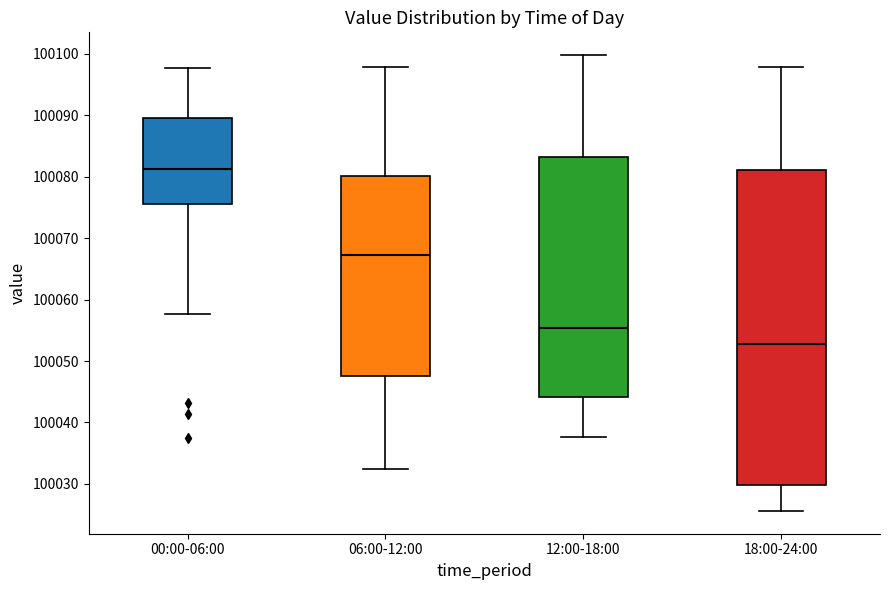

Where does the upper whisker of the box for 06:00-12:00 end on the y-axis? The values are not printed on the chart, so give them approximately, as read against the axis.

100098